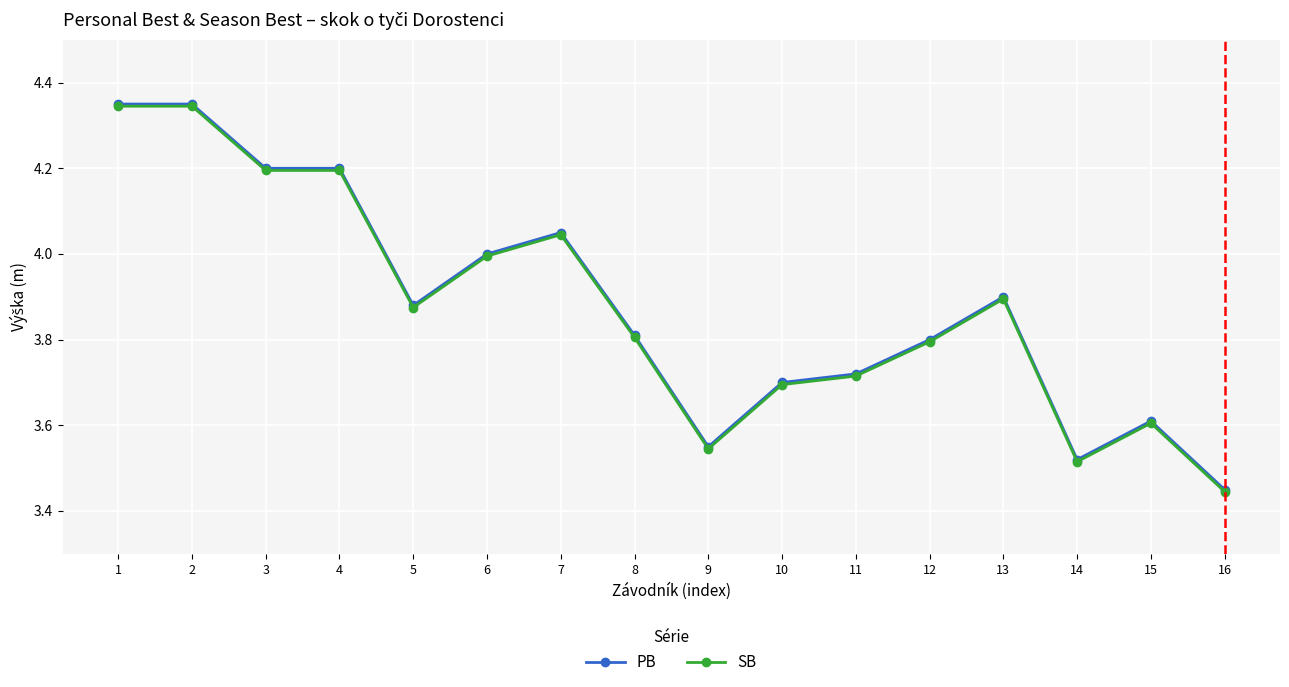

What are all the series names shown in the legend?

PB, SB